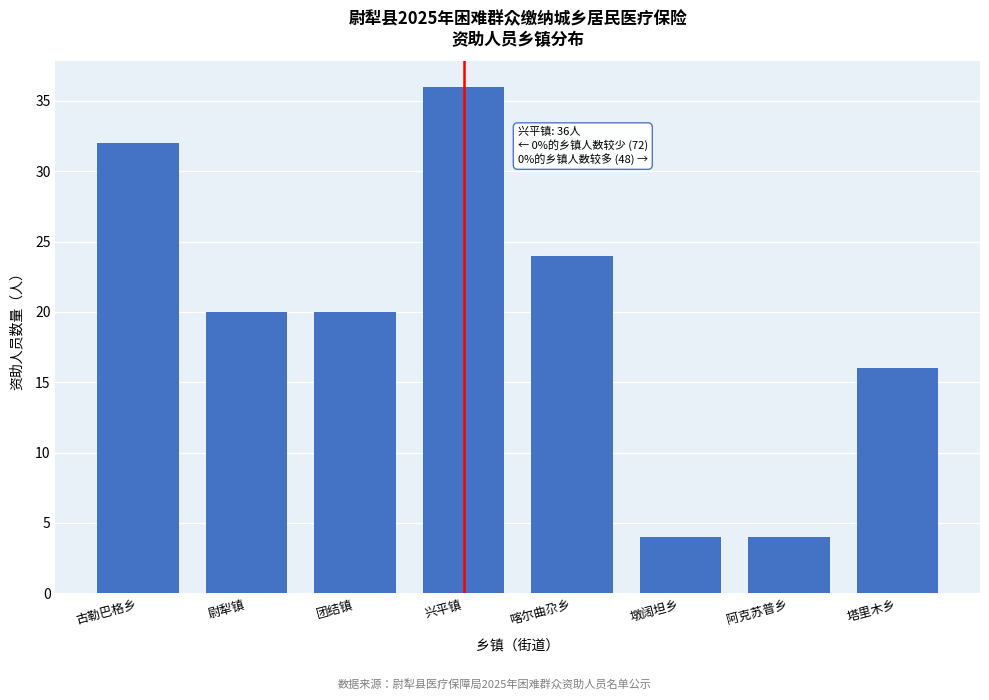

Reading right to left, transcribe all the data shown in this chart.

塔里木乡=16	阿克苏普乡=4	墩阔坦乡=4	喀尔曲尕乡=24	兴平镇=36	团结镇=20	尉犁镇=20	古勒巴格乡=32